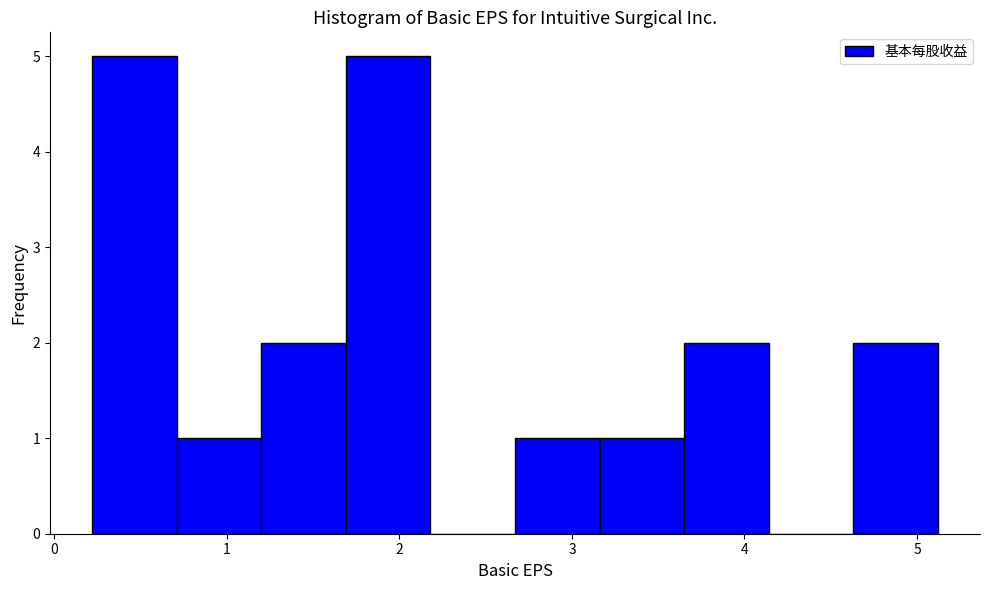

Reading left to right, transcribe this chart: for each bar, give the range it covers on the x-axis and its height. Neither the bar edges nor the heights are printed on the chart, so give them approximately, as read against the axes.

0.22 to 0.71: 5
0.71 to 1.20: 1
1.20 to 1.69: 2
1.69 to 2.18: 5
2.18 to 2.67: 0
2.67 to 3.16: 1
3.16 to 3.65: 1
3.65 to 4.14: 2
4.14 to 4.63: 0
4.63 to 5.12: 2